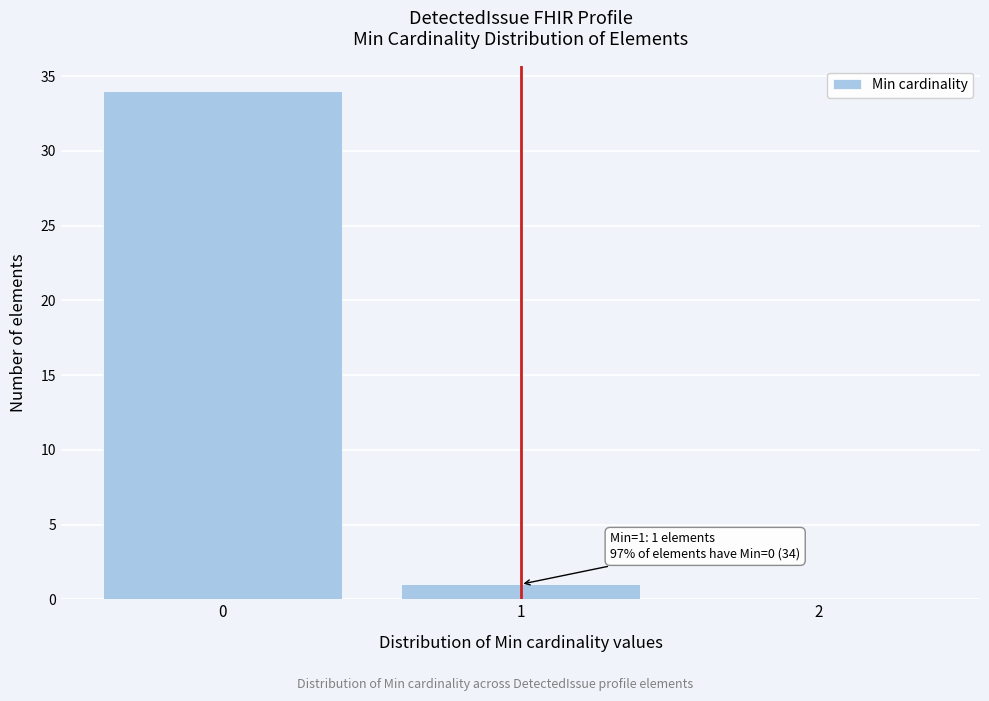

Which range on the x-axis has the tallest bar?

-0.5 to 0.5